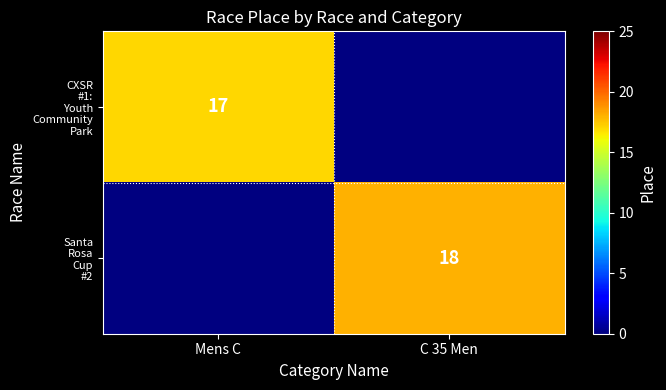

What is the greatest value displayed?

18.0